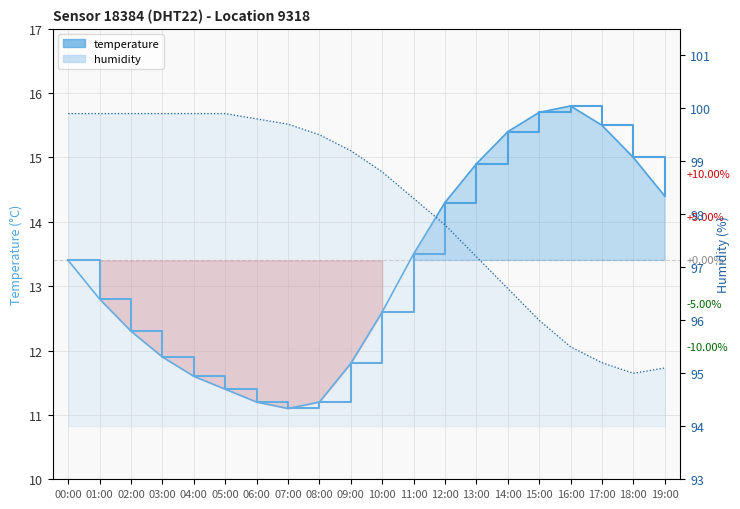

What is the total value across all series at 12:00?

112.1